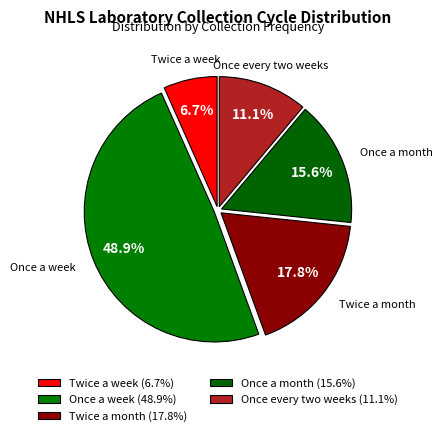

How many slices are in this pie chart?

5